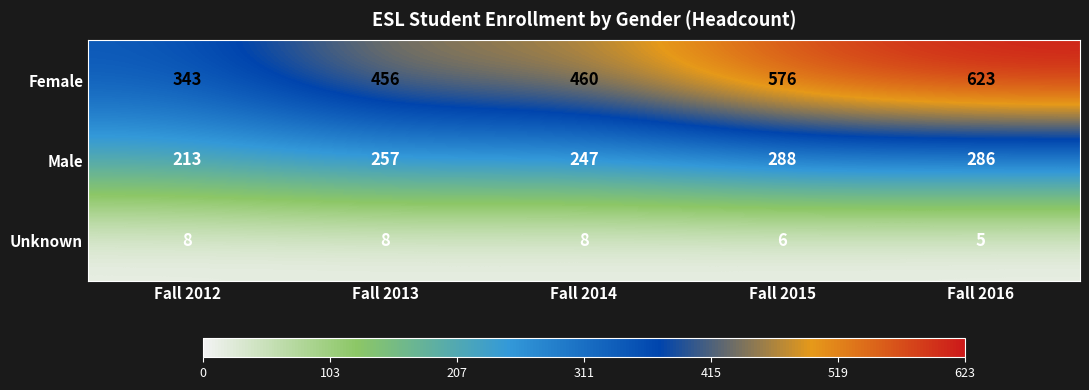

What is the sum of the Female values at Fall 2012 and Fall 2013?

799